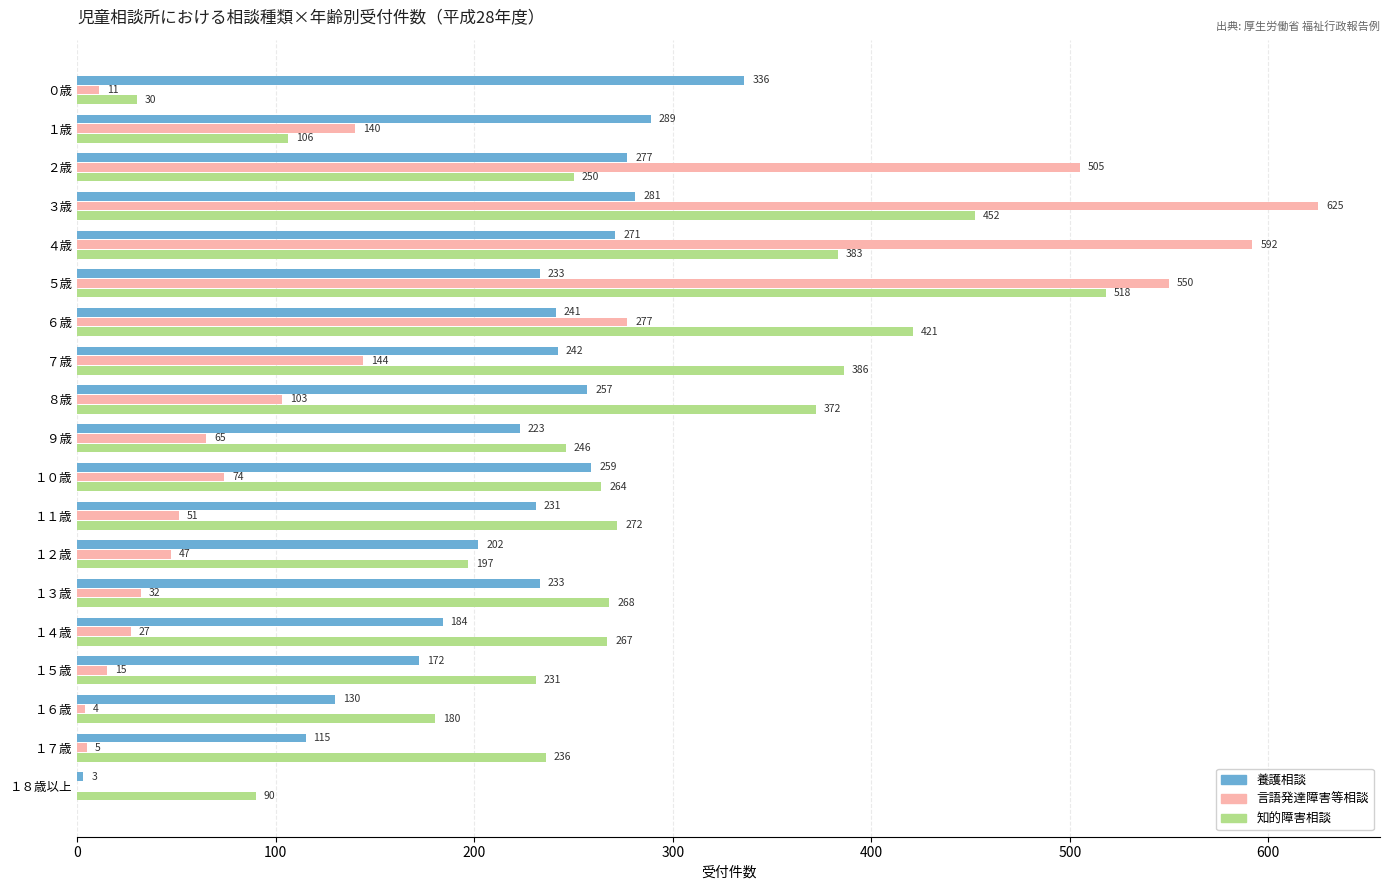

What is the sum of the 養護相談 values at ６歳 and ３歳?

522